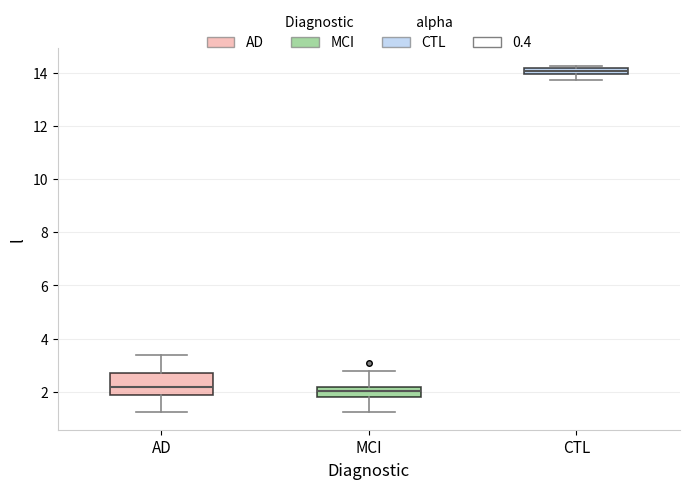

Which box is the tallest, from its lower edge to its upper edge?

AD